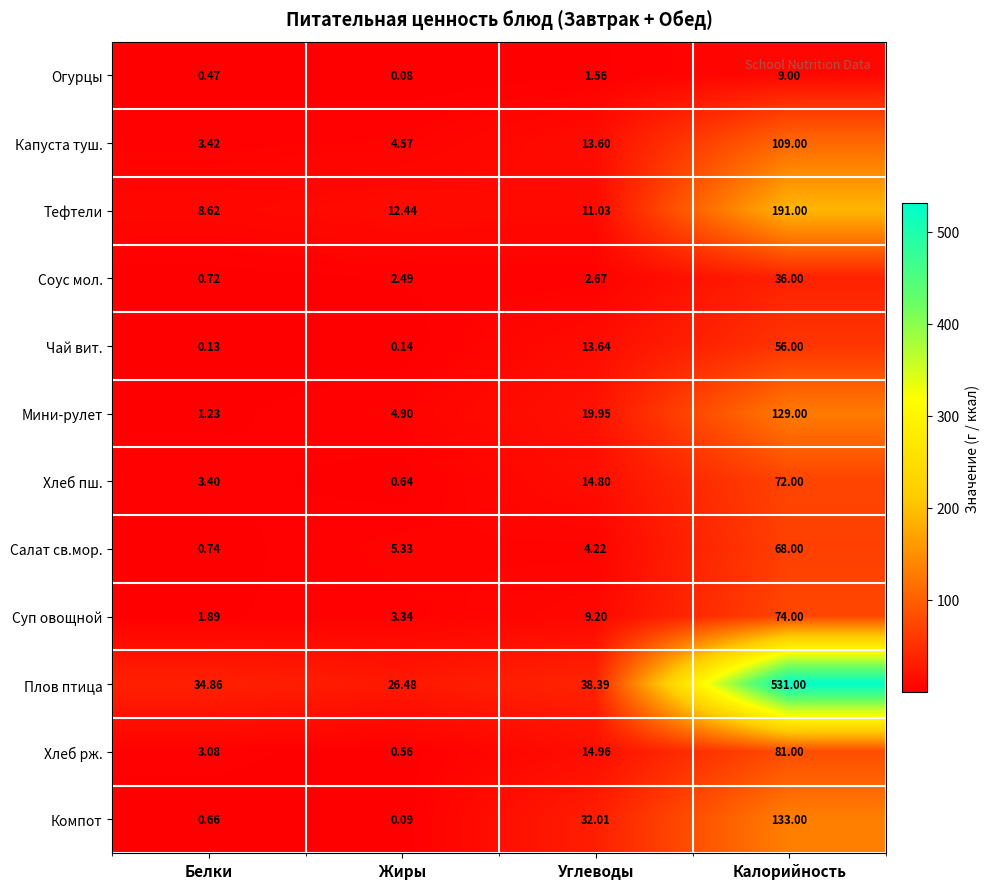

Is the value of Мини-рулет at Жиры greater than the value of Компот at Калорийность?

No